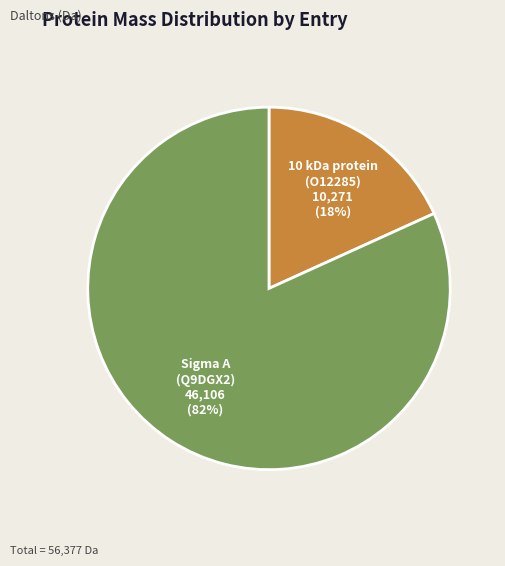

Is there any slice that represents more than half of the pie?

Yes